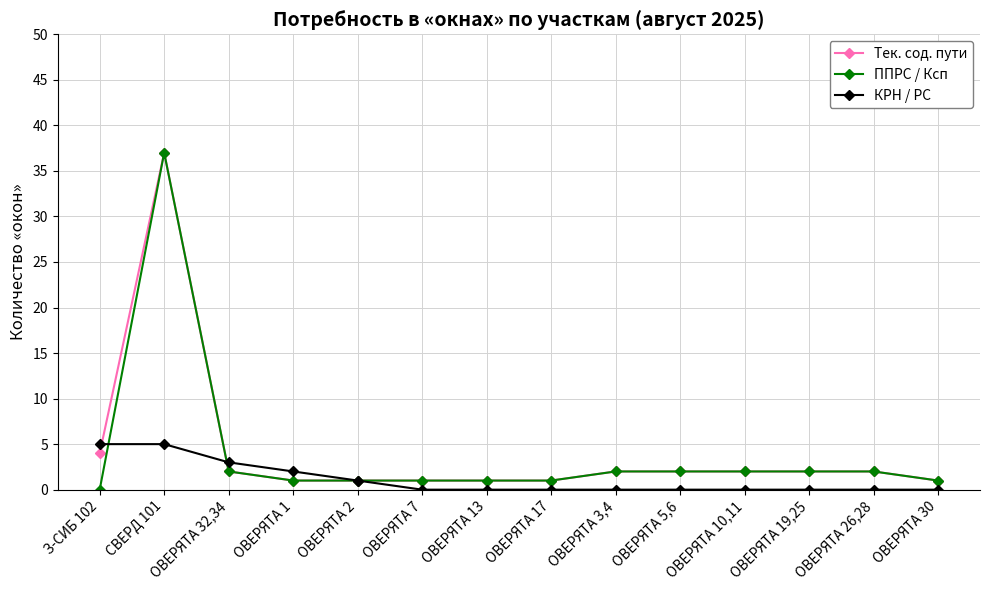

What is the sum of all Тек. сод. пути values?

59